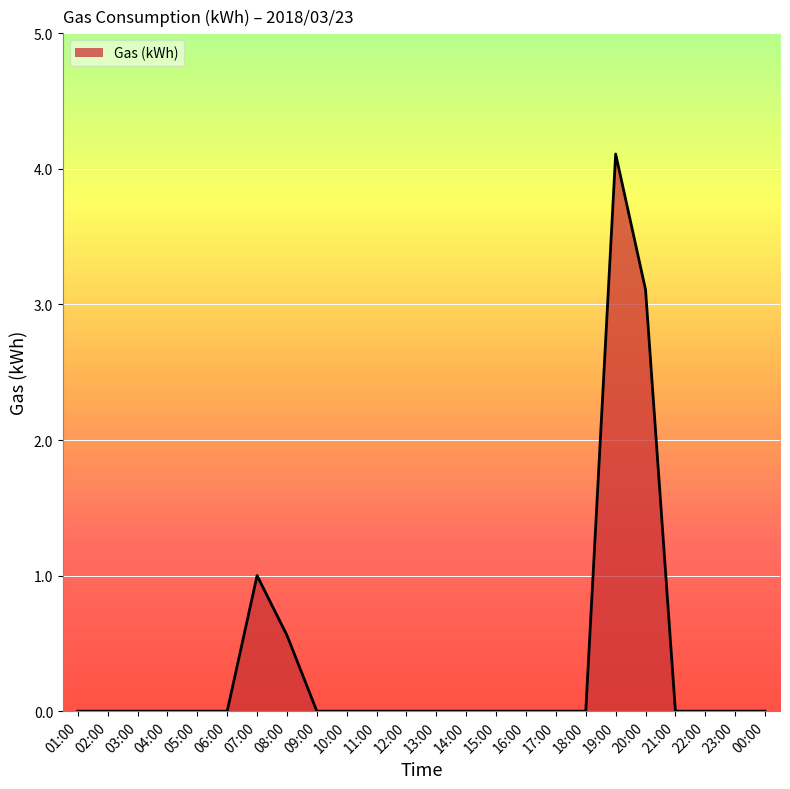

What is the difference between the second highest and minimum values?

3.1